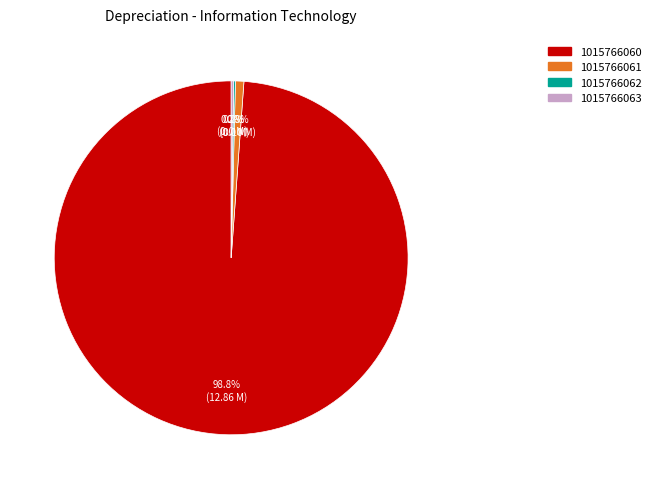

How much of the chart is everything except 1015766061?

99.2%